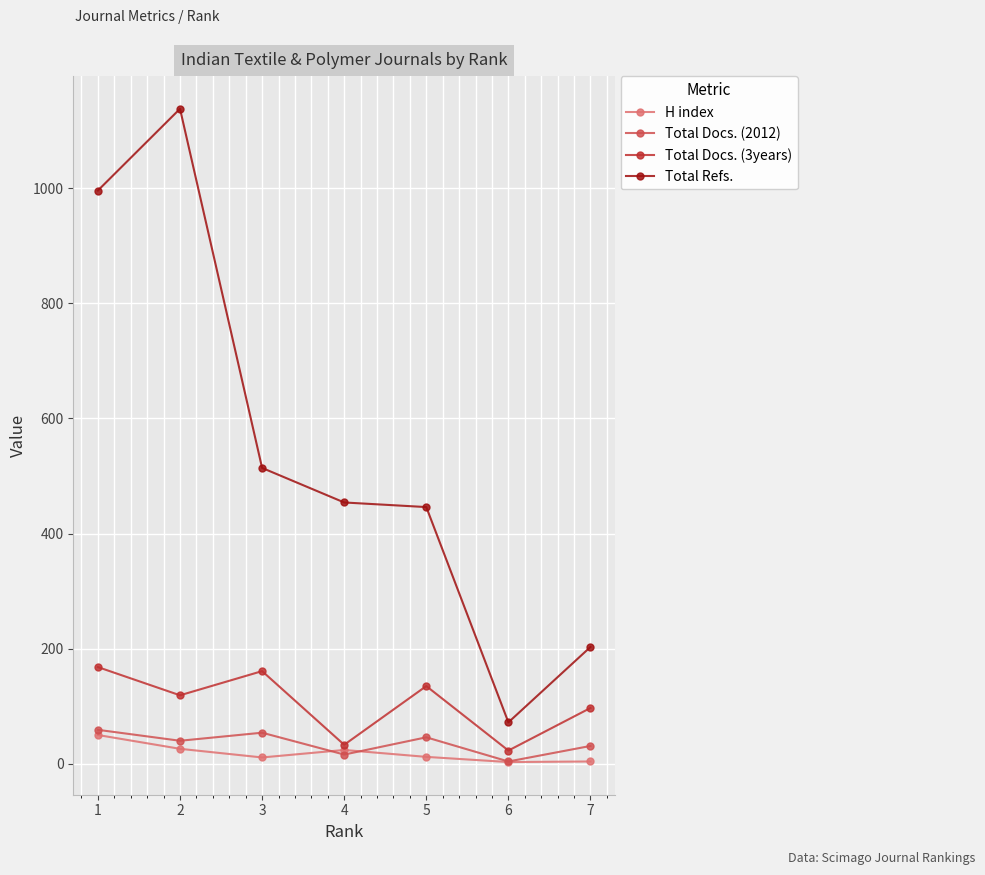

What is the value of the Total Refs. point at the 3rd from the left?

514